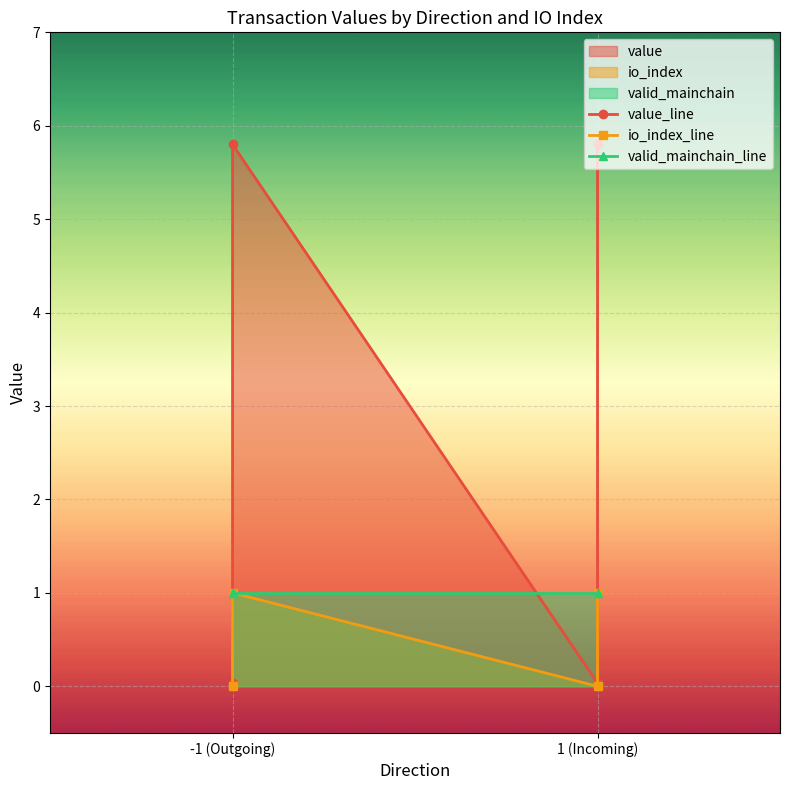

Which series has the largest total across all categories?

value